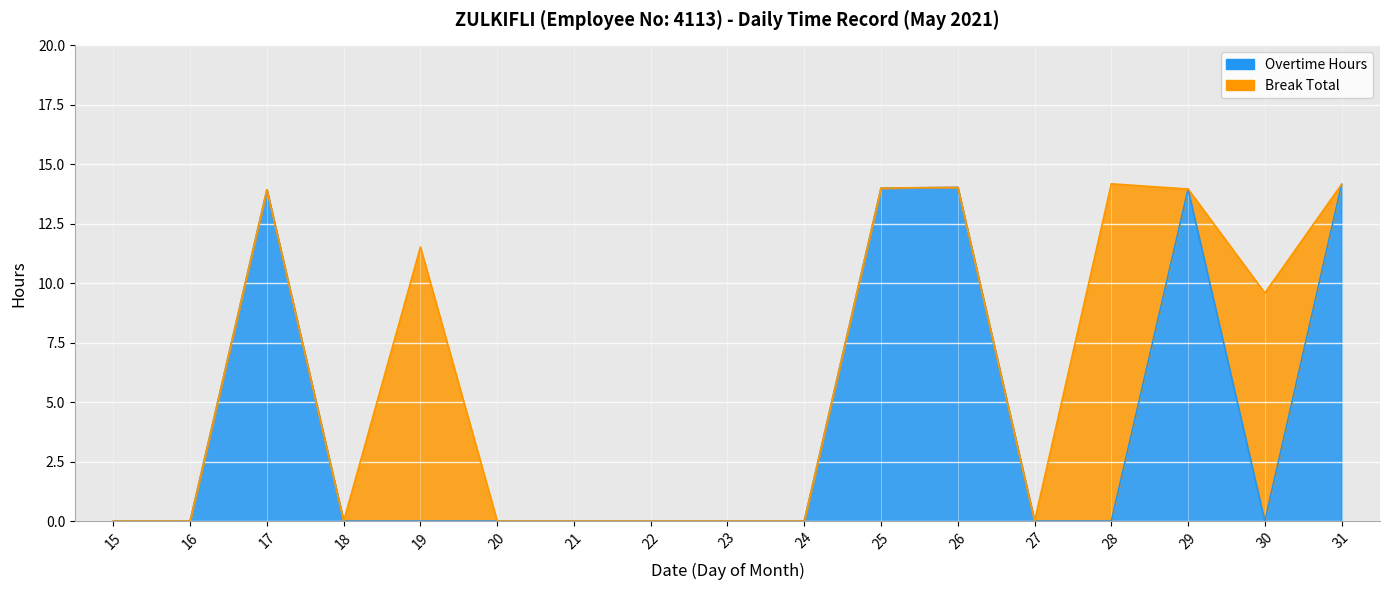

Reading left to right, extract all data points from this chart.

15=0.0	16=0.0	17=13.9	18=0.0	19=0.0	20=0.0	21=0.0	22=0.0	23=0.0	24=0.0	25=14.0	26=14.0	27=0.0	28=0.0	29=14.0	30=0.0	31=14.2